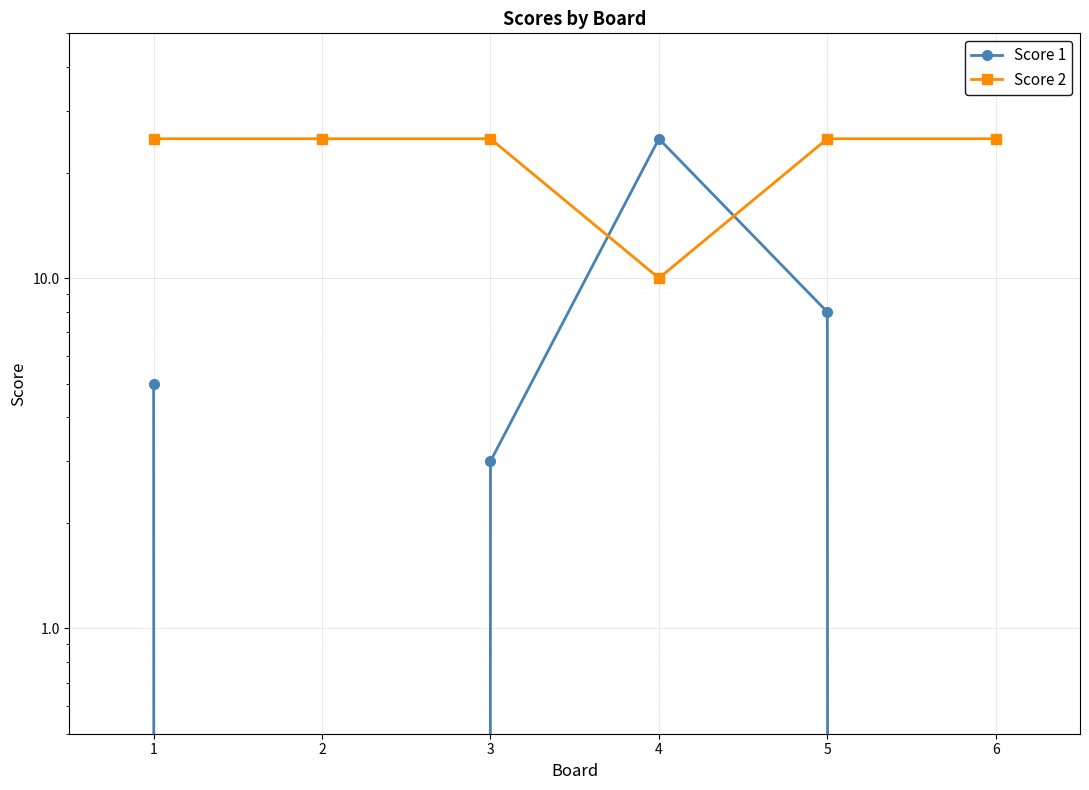

At 6, list the series in order from largest to smallest.

Score 2, Score 1